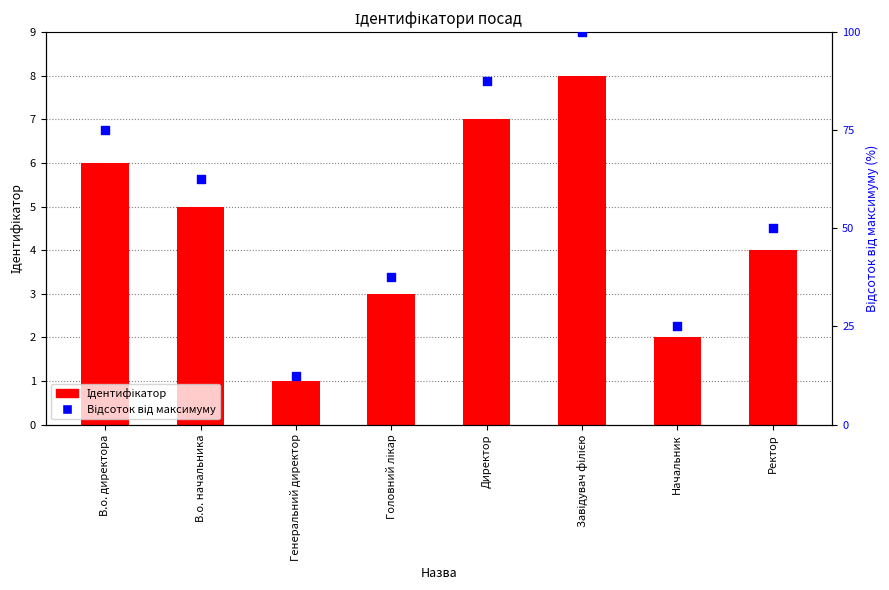

Is the value of Ідентифікатор at Генеральний директор greater than the value of Відсоток від максимуму at Директор?

No